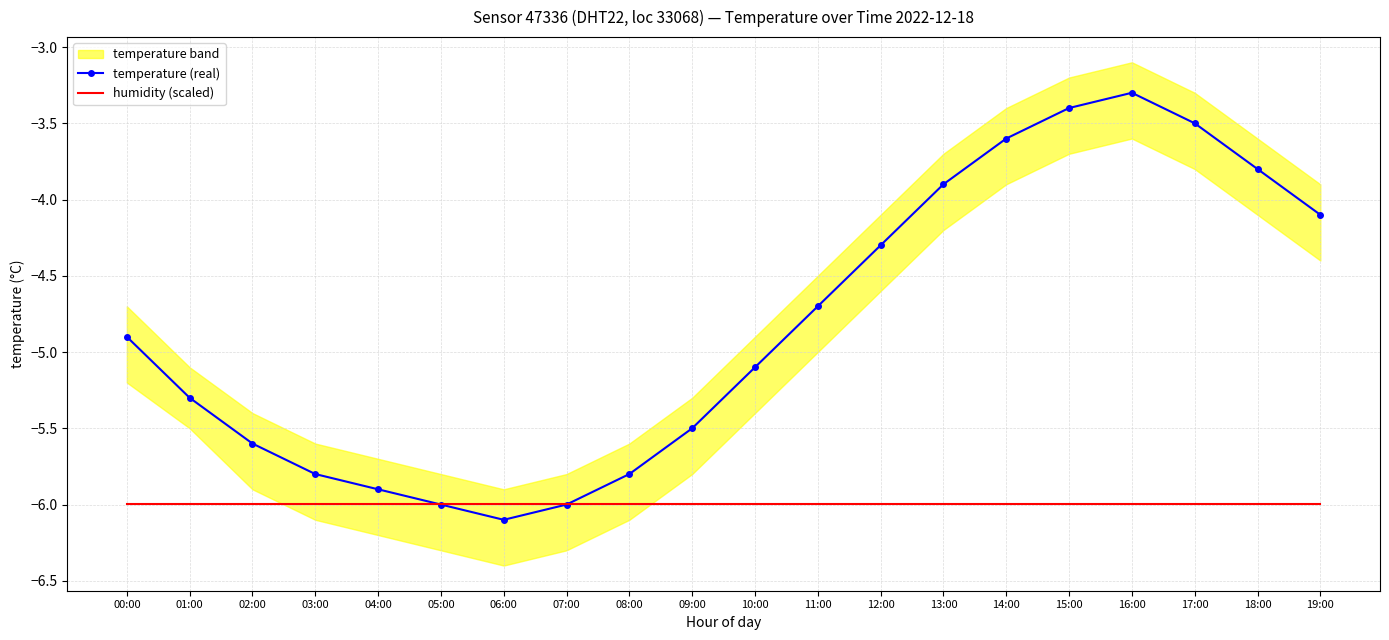

Reading left to right, list all the values displayed in this chart.

temperature (real): 00:00=-4.9	01:00=-5.3	02:00=-5.6	03:00=-5.8	04:00=-5.9	05:00=-6.0	06:00=-6.1	07:00=-6.0	08:00=-5.8	09:00=-5.5	10:00=-5.1	11:00=-4.7	12:00=-4.3	13:00=-3.9	14:00=-3.6	15:00=-3.4	16:00=-3.3	17:00=-3.5	18:00=-3.8	19:00=-4.1
humidity (scaled): 00:00=-6.0	01:00=-6.0	02:00=-6.0	03:00=-6.0	04:00=-6.0	05:00=-6.0	06:00=-6.0	07:00=-6.0	08:00=-6.0	09:00=-6.0	10:00=-6.0	11:00=-6.0	12:00=-6.0	13:00=-6.0	14:00=-6.0	15:00=-6.0	16:00=-6.0	17:00=-6.0	18:00=-6.0	19:00=-6.0